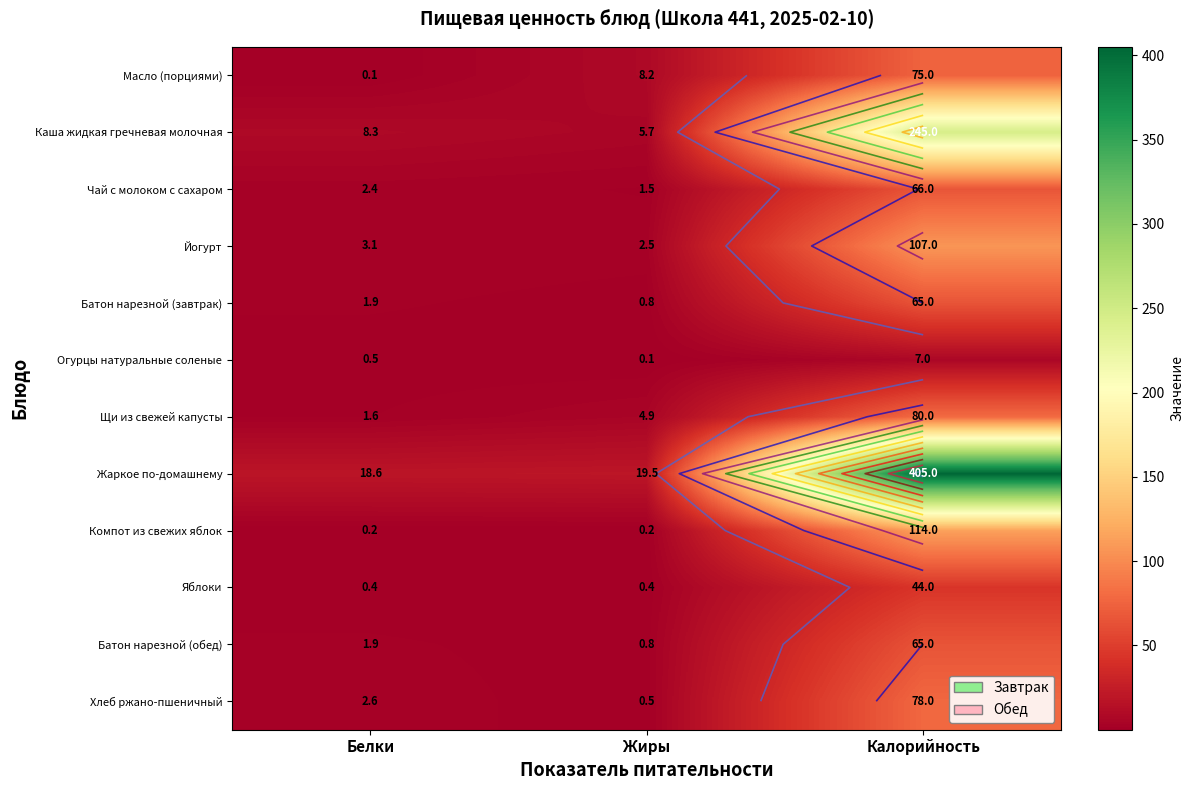

At which category is the sum across all series the highest?

Калорийность